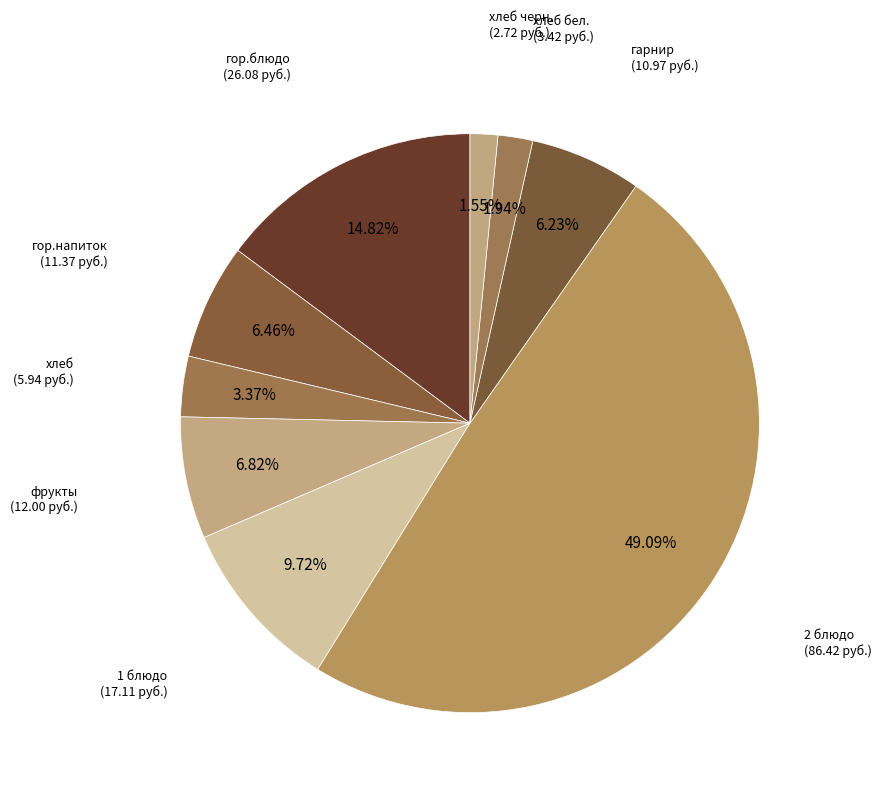

Which category has the smallest portion of the pie?

хлеб черн.